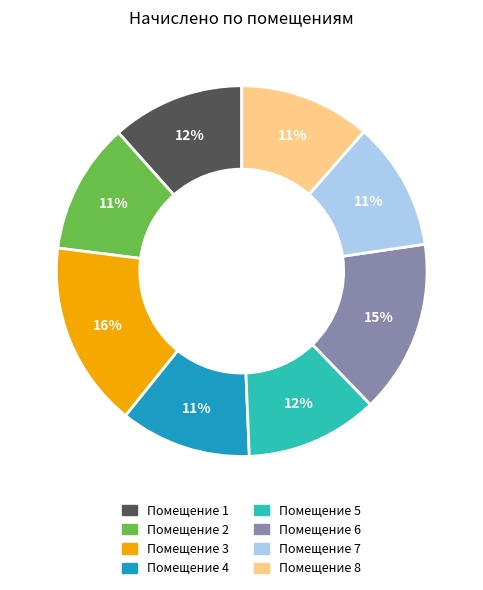

Is there a majority slice in this chart?

No